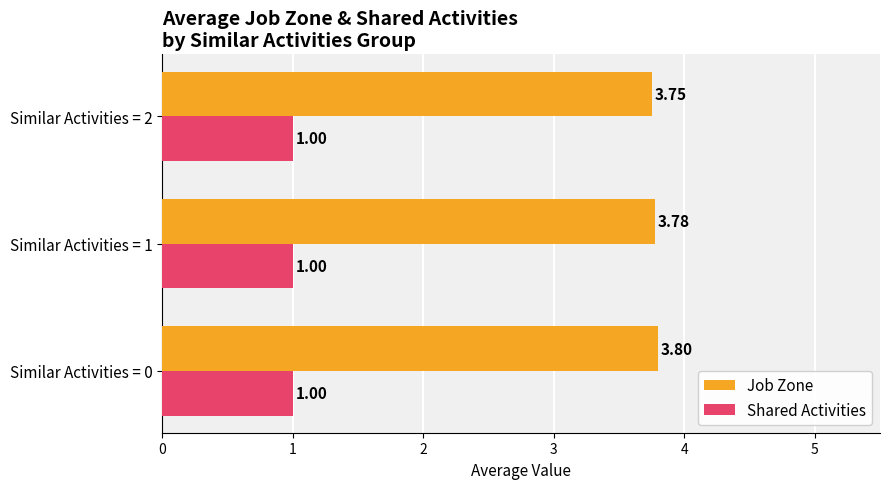

What is the spread (max minus min) of values at Similar Activities = 1?

2.8